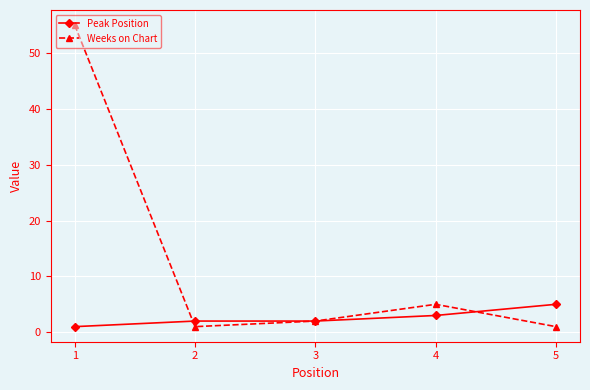

Which series changed the most between 1 and 2?

Weeks on Chart